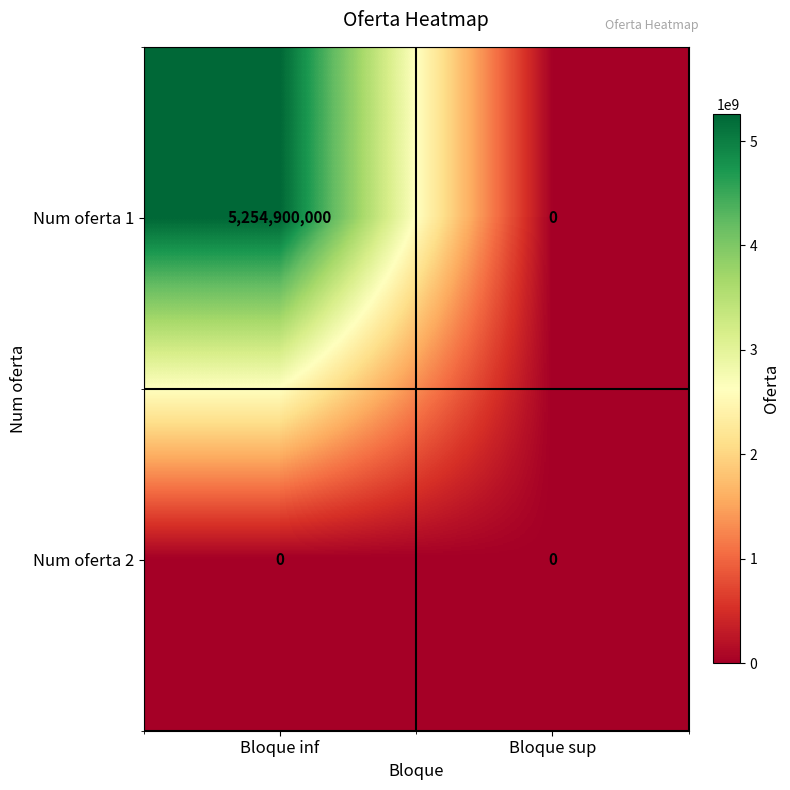

What is the greatest value displayed?

5254900000